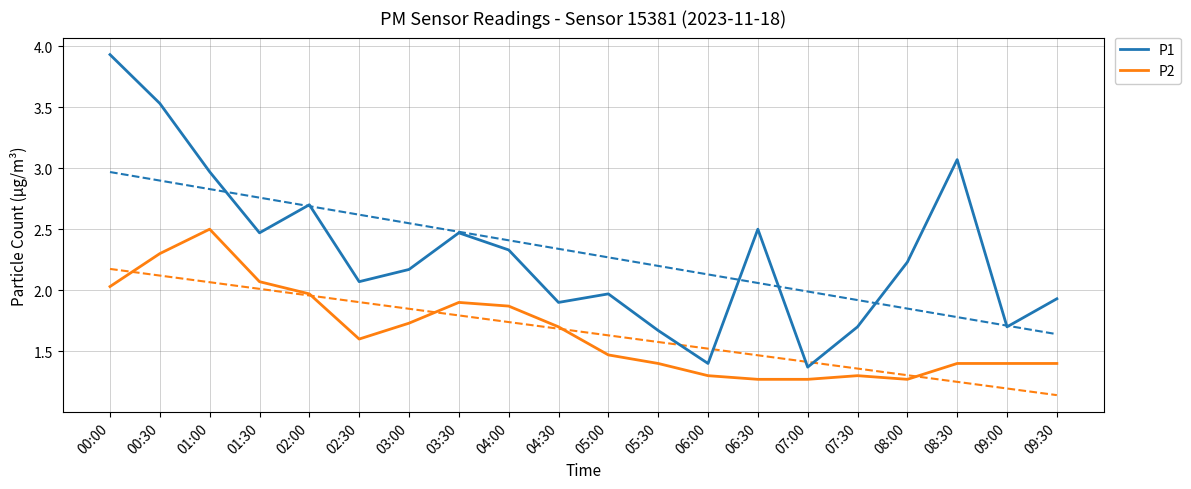

At which category does P1 reach its first local valley?

01:30